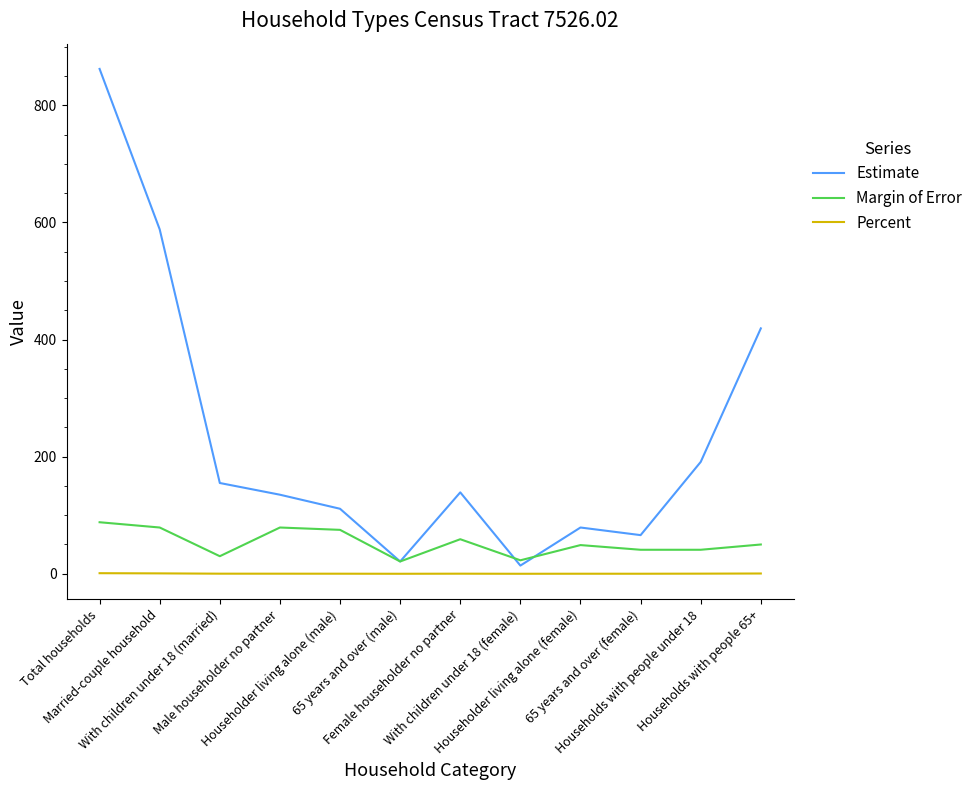

Rank the series by their maximum value, from highest to lowest.

Estimate, Margin of Error, Percent